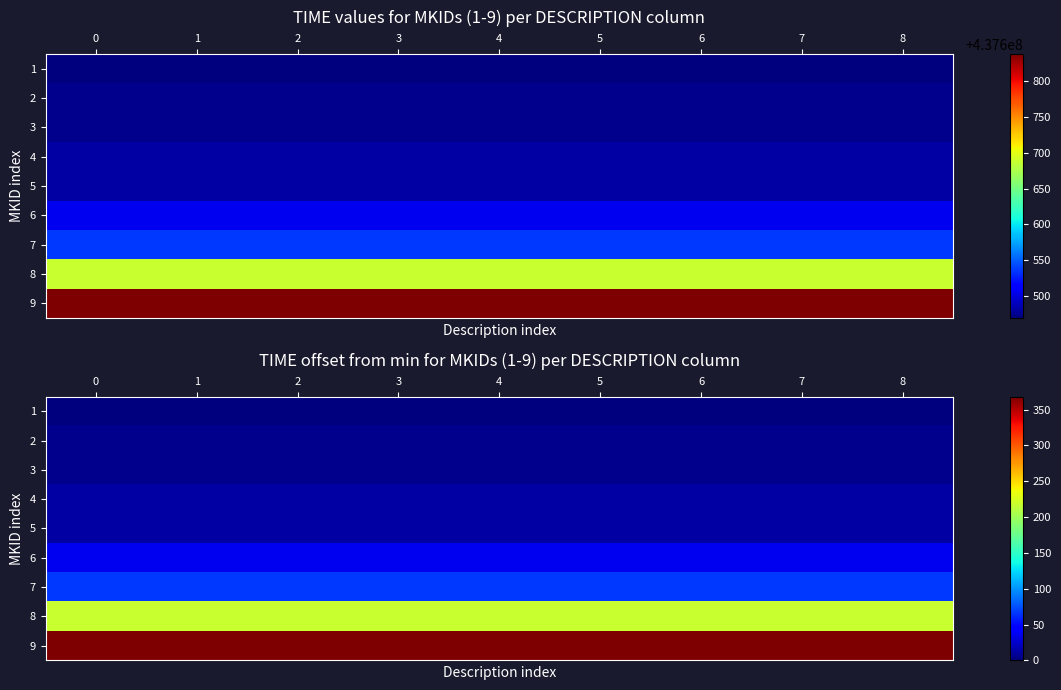

What is the average value of the 7 series?

66.8